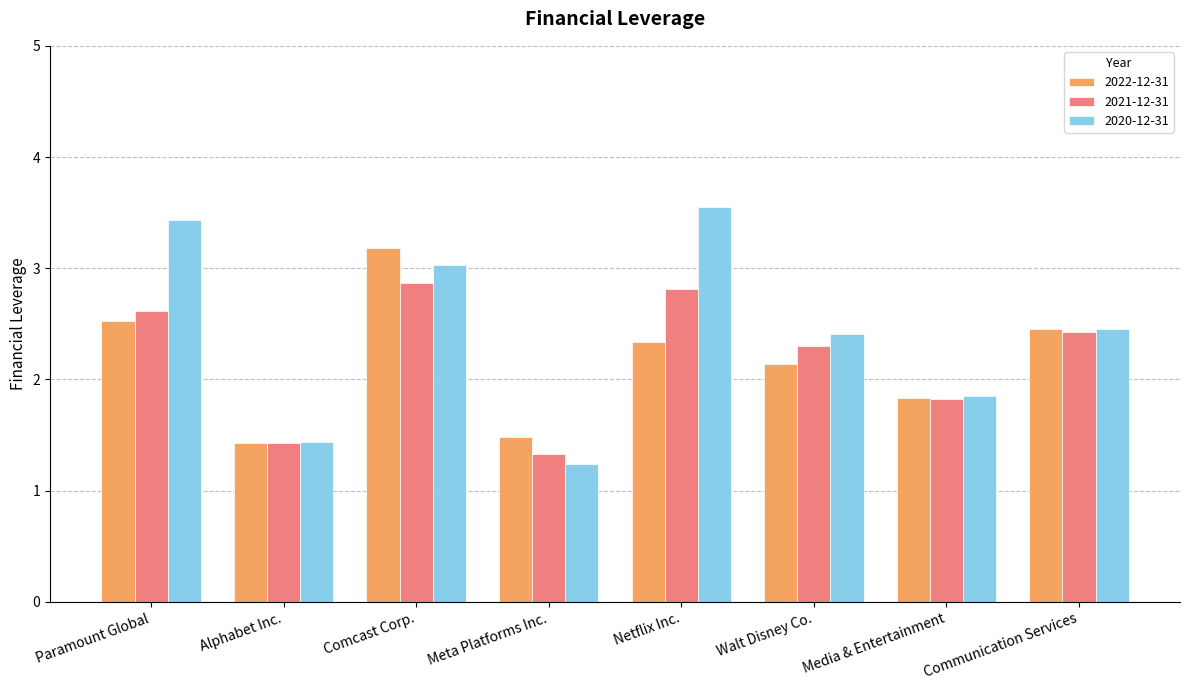

The value of 2021-12-31 at Netflix Inc. is 2.8. True or false?

True